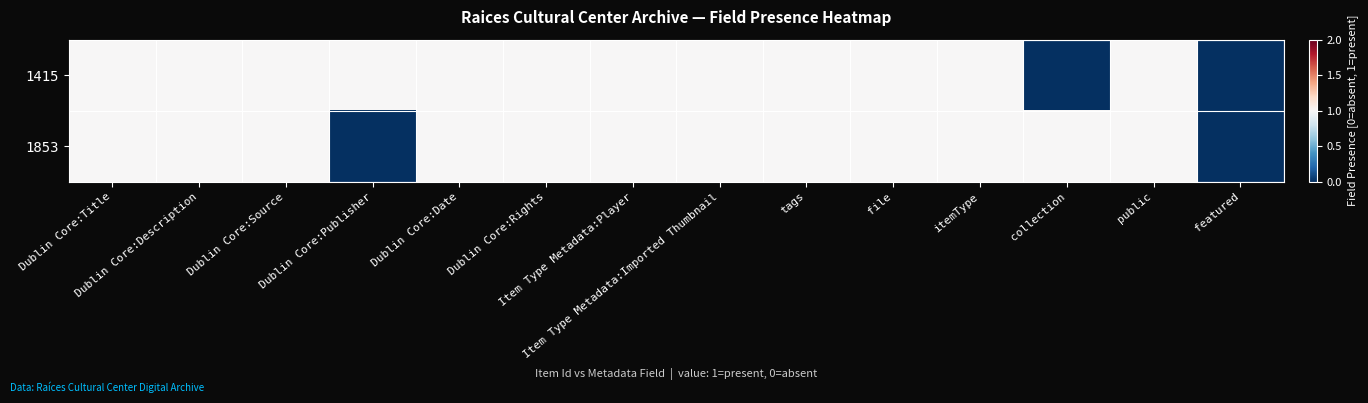

Reading left to right, transcribe all the data shown in this chart.

1415: Dublin Core:Title=1	Dublin Core:Description=1	Dublin Core:Source=1	Dublin Core:Publisher=1	Dublin Core:Date=1	Dublin Core:Rights=1	Item Type Metadata:Player=1	Item Type Metadata:Imported Thumbnail=1	tags=1	file=1	itemType=1	collection=0	public=1	featured=0
1853: Dublin Core:Title=1	Dublin Core:Description=1	Dublin Core:Source=1	Dublin Core:Publisher=0	Dublin Core:Date=1	Dublin Core:Rights=1	Item Type Metadata:Player=1	Item Type Metadata:Imported Thumbnail=1	tags=1	file=1	itemType=1	collection=1	public=1	featured=0